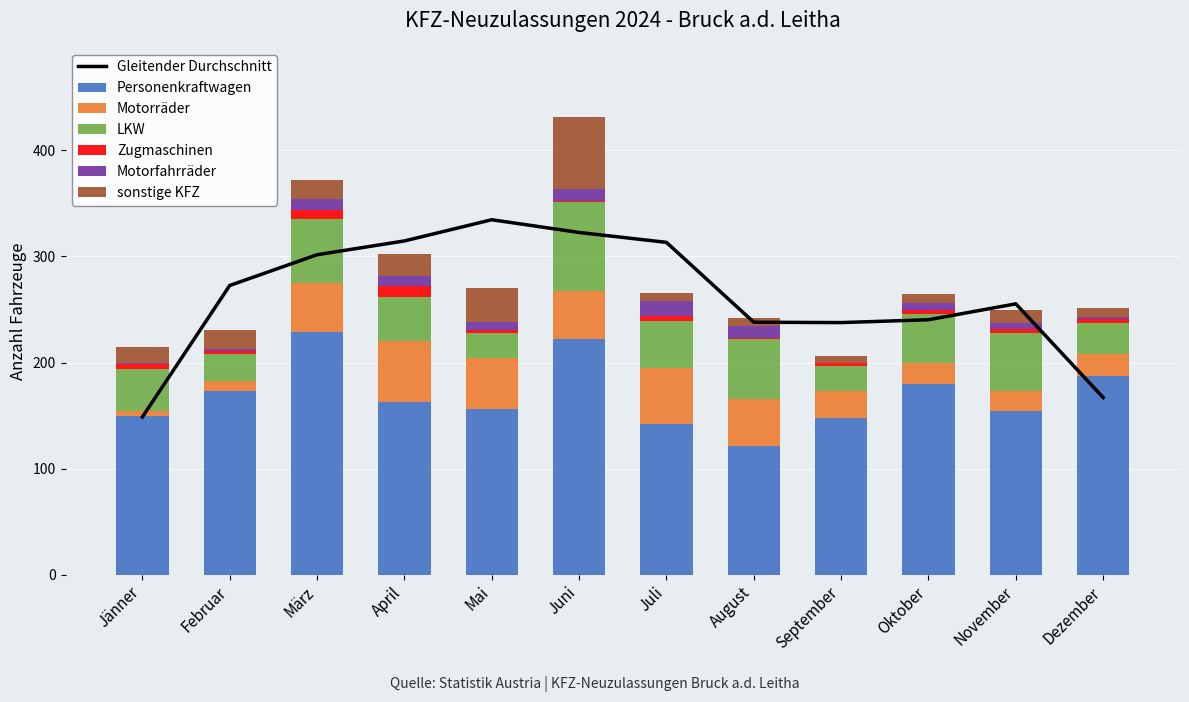

Reading left to right, list all the values displayed in this chart.

Personenkraftwagen: 150	173	229	163	156	222	142	121	148	180	154	187
Motorräder: 4	10	46	57	48	45	53	45	25	20	19	21
LKW: 40	25	60	42	24	84	44	56	24	46	55	29
Zugmaschinen: 5	3	9	10	3	1	5	1	3	4	4	4
Motorfahrräder: 1	2	10	10	7	12	14	11	0	6	5	2
sonstige KFZ: 15	18	18	20	32	68	8	8	6	9	13	8